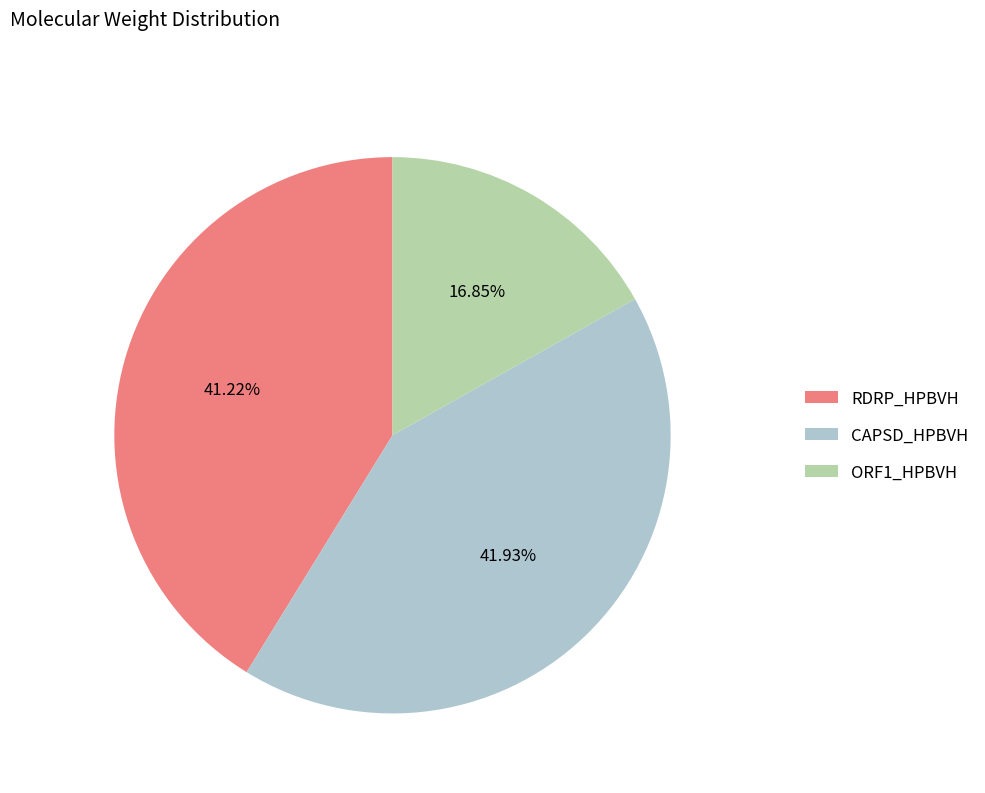

Is there a majority slice in this chart?

No